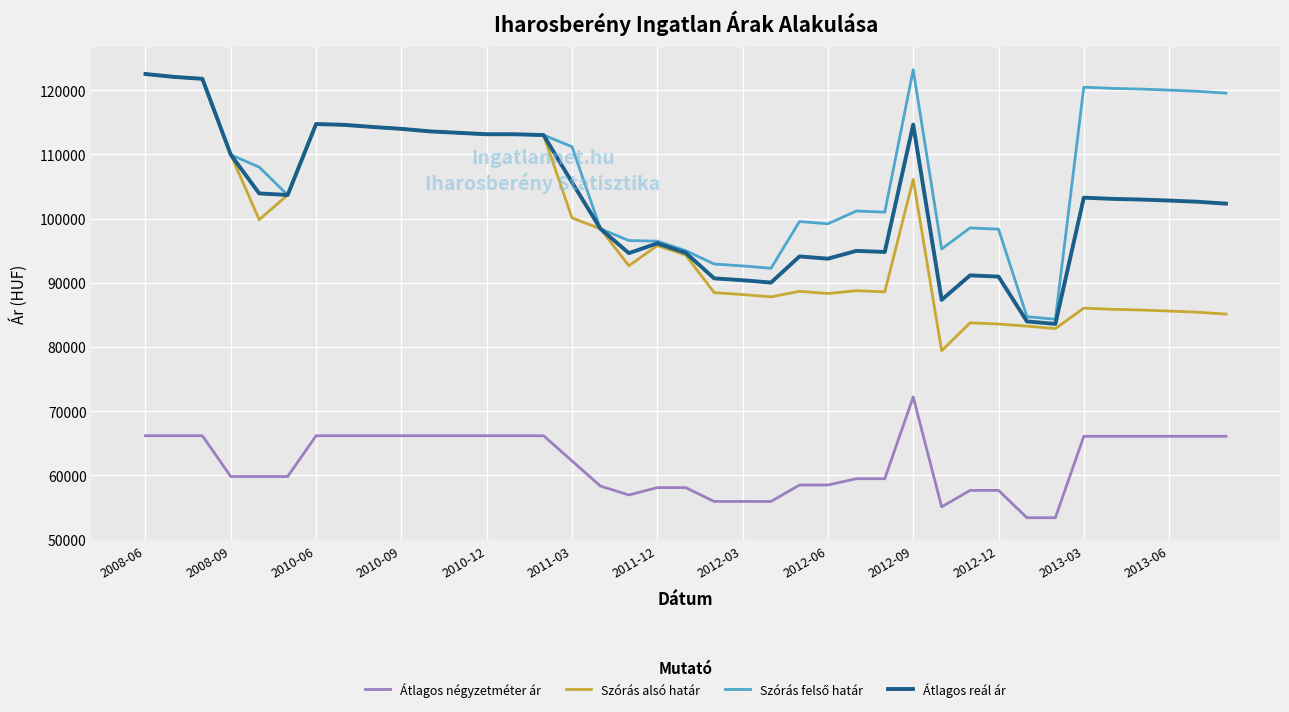

What is the minimum value shown in the chart?

53402